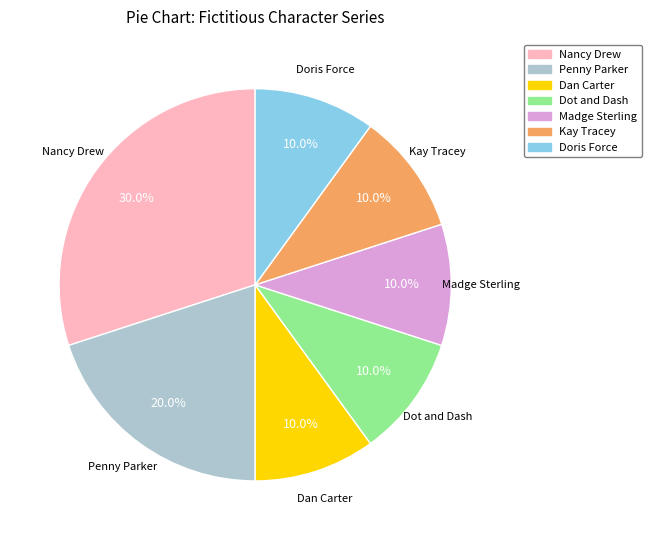

Is Doris Force the majority of the pie?

No